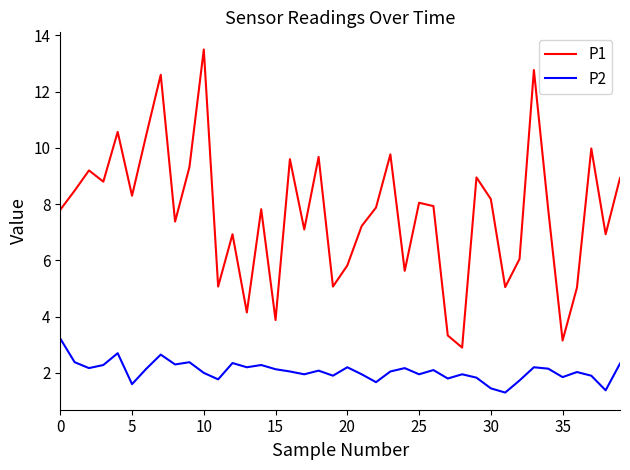

List the series in order of their peak value, highest first.

P1, P2